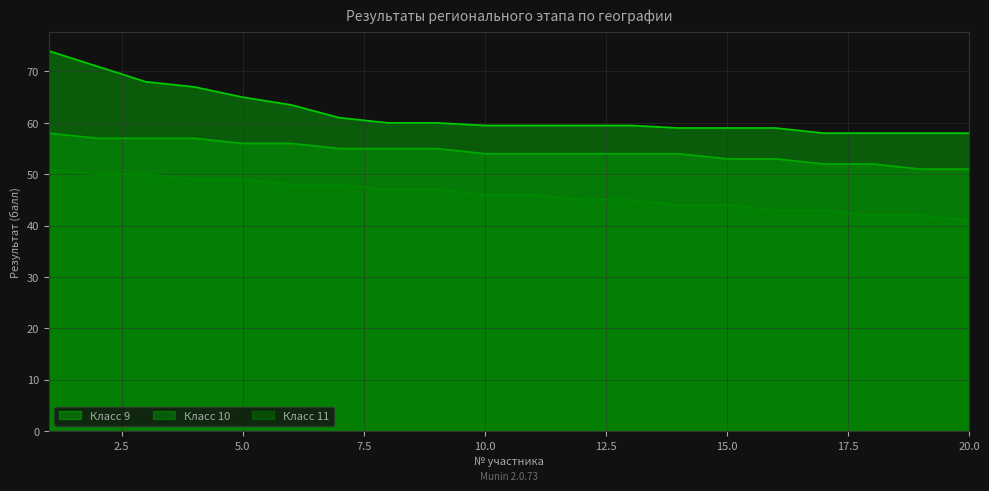

What value does the Класс 10 series have at 6?

56.0